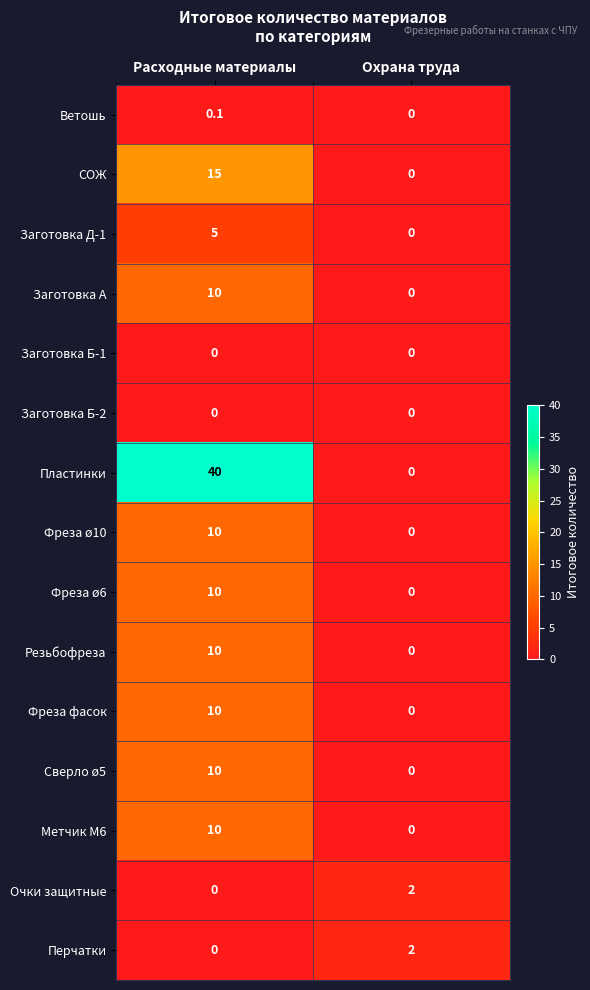

Which series changed the most between Расходные материалы and Охрана труда?

Пластинки